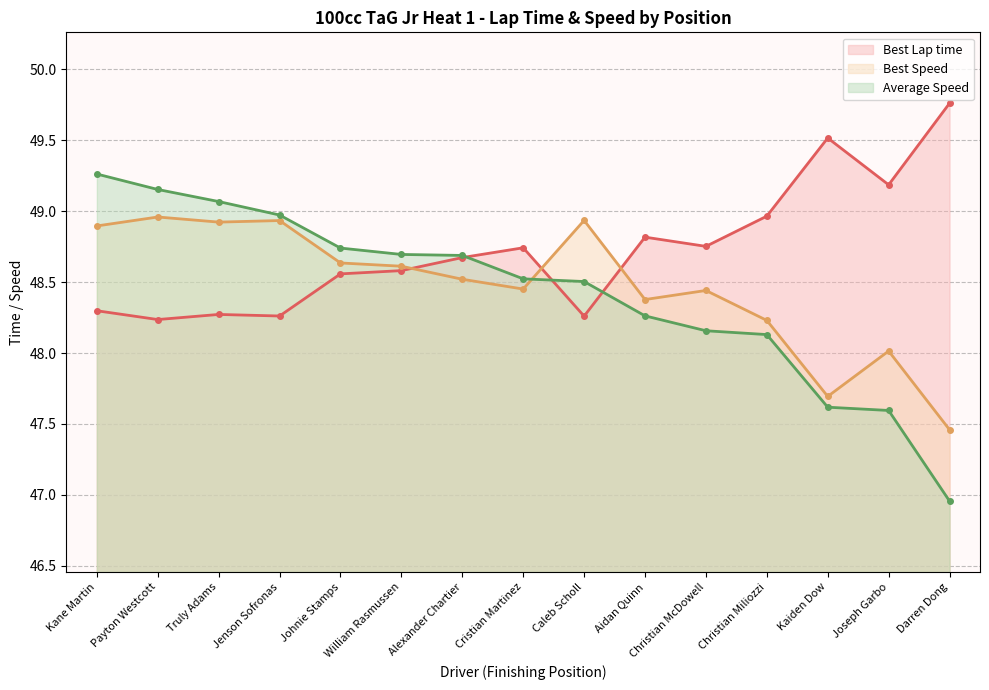

What position from the right is Aidan Quinn?

6